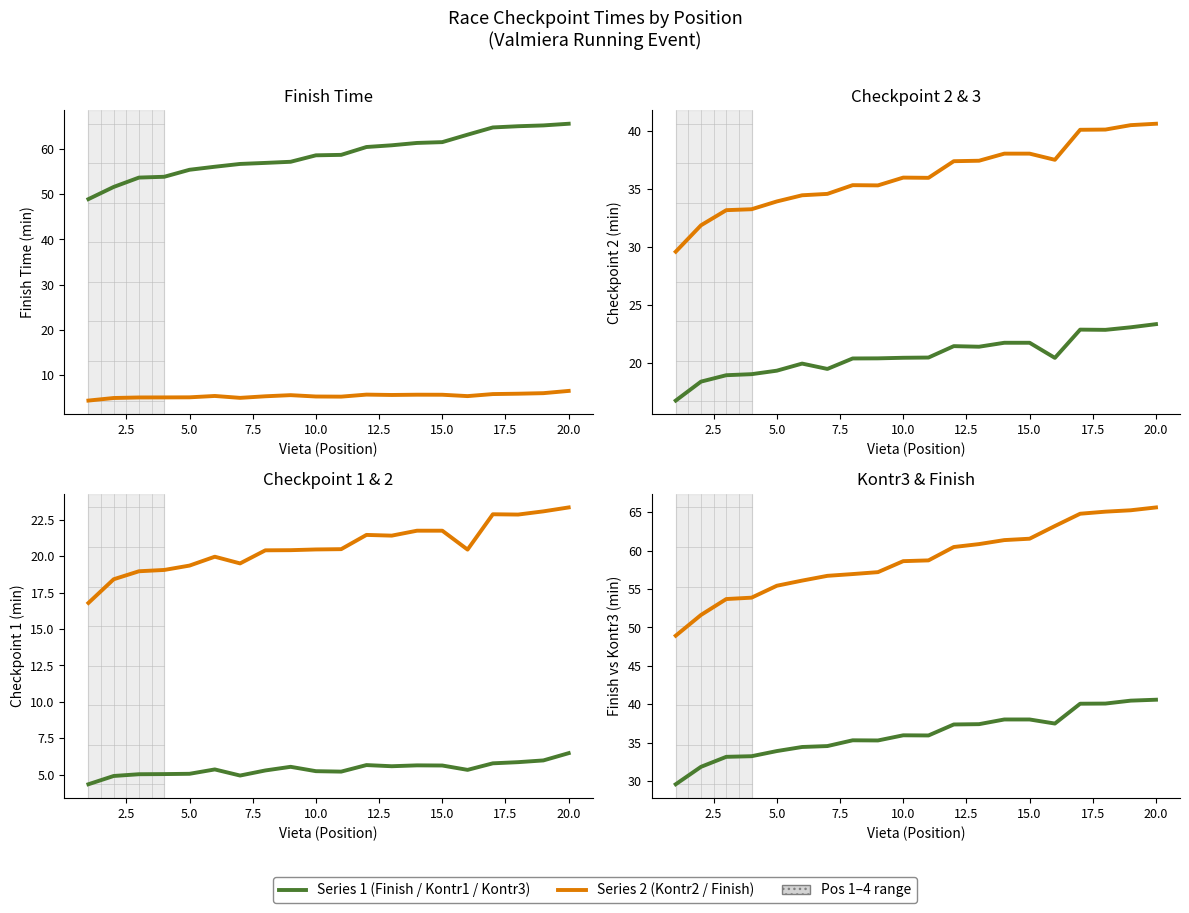

The value of Kontr1 at 2.5 is 4.9. True or false?

True